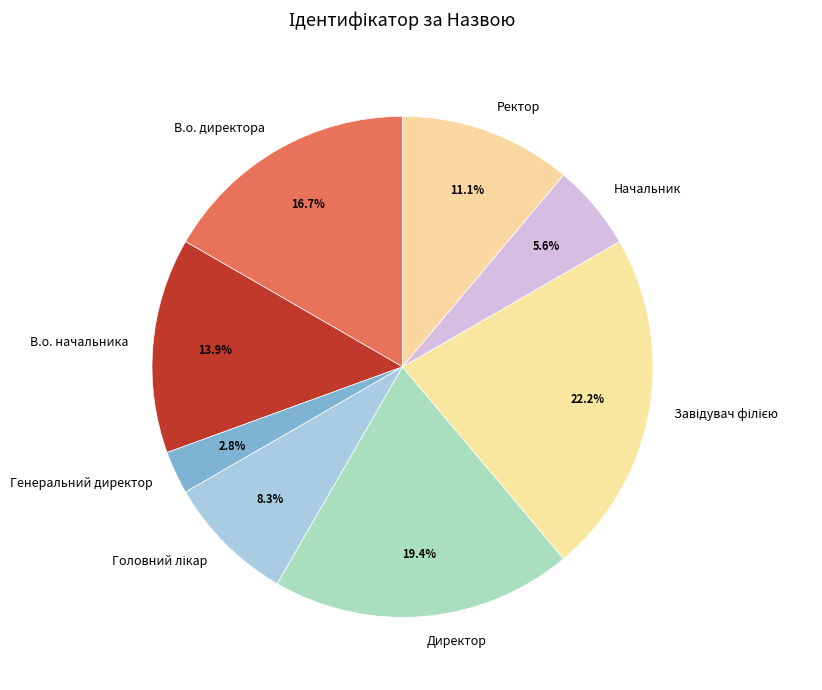

Which category has the smallest portion of the pie?

Генеральний директор